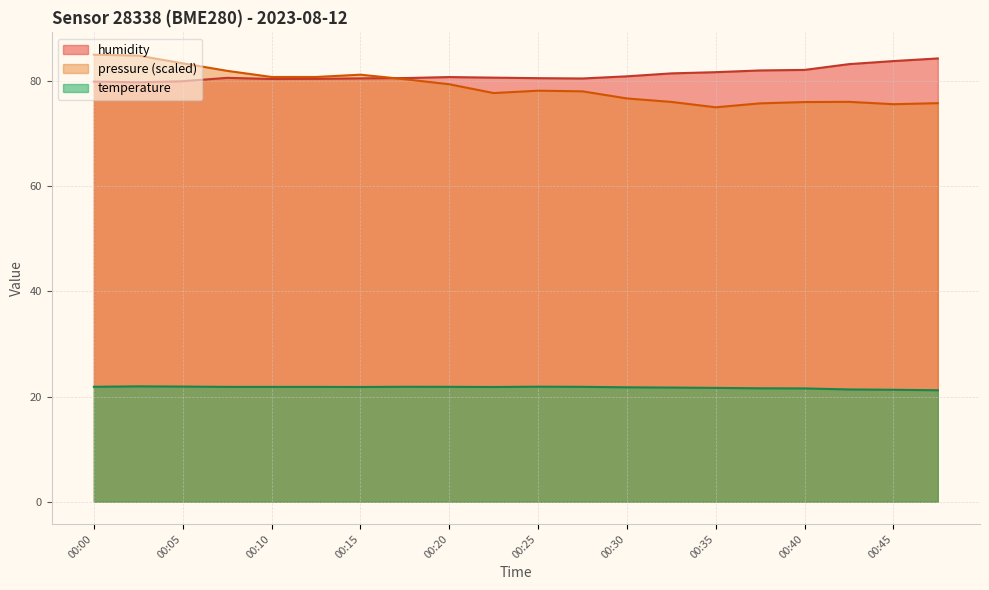

Between 00:22 and 00:18, which is larger?

00:22